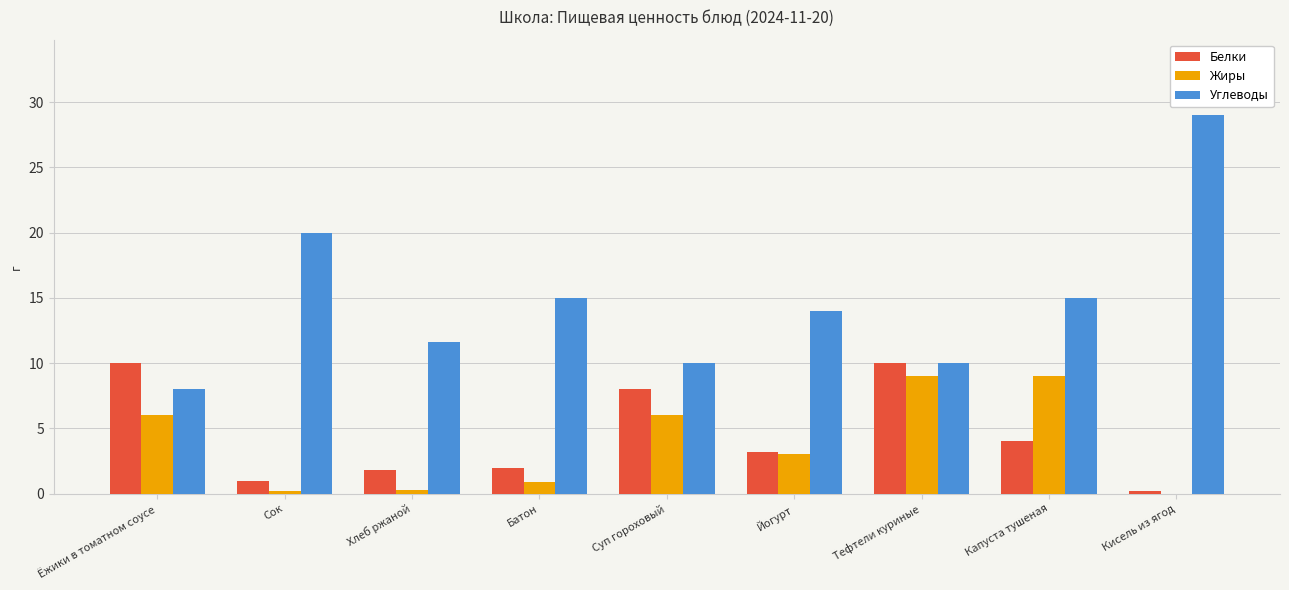

Which category has the highest value across all series?

Кисель из ягод